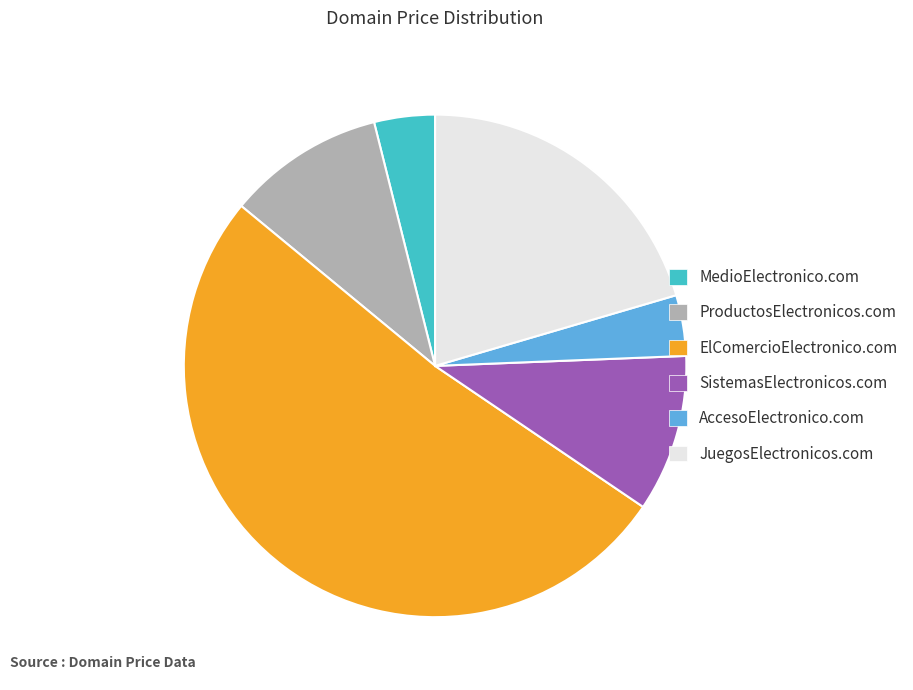

Combined, do AccesoElectronico.com and JuegosElectronicos.com account for over 50%?

No